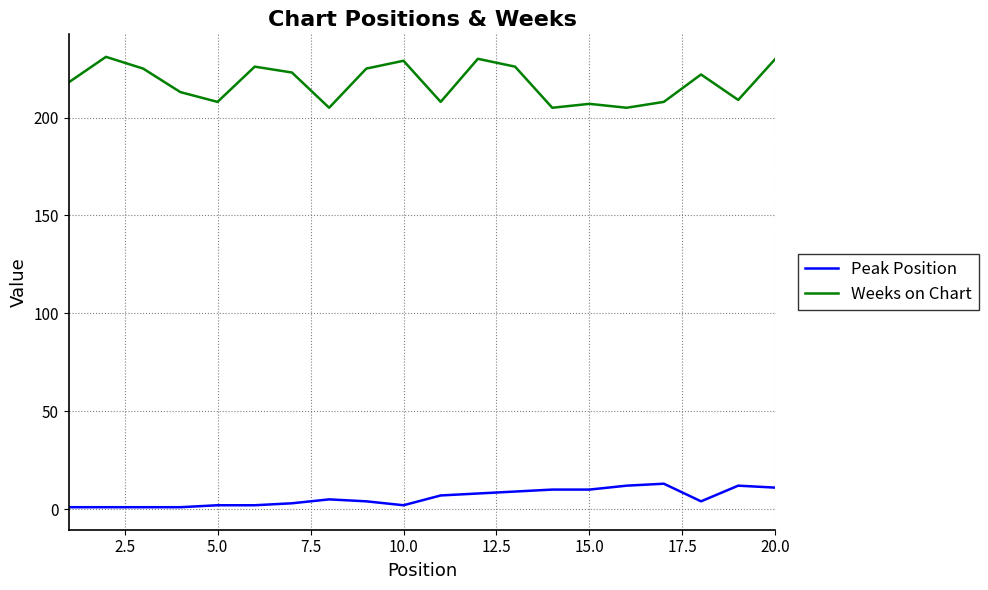

What is the highest value of the Weeks on Chart series?

231